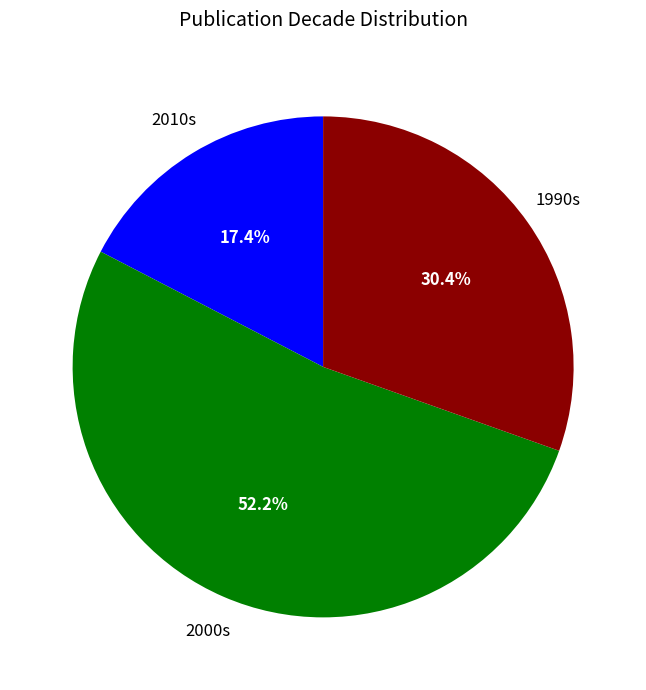

To the nearest percent, what is the difference between the largest and smallest slice percentages?

35%